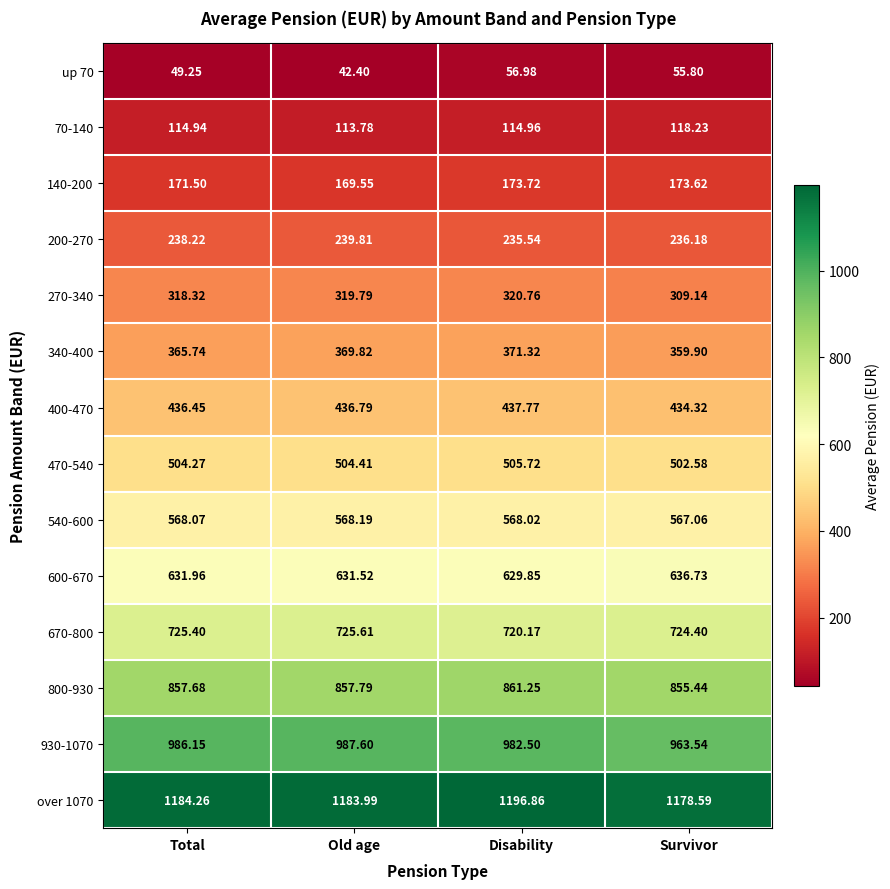

Which series has the largest range (max minus min)?

930-1070